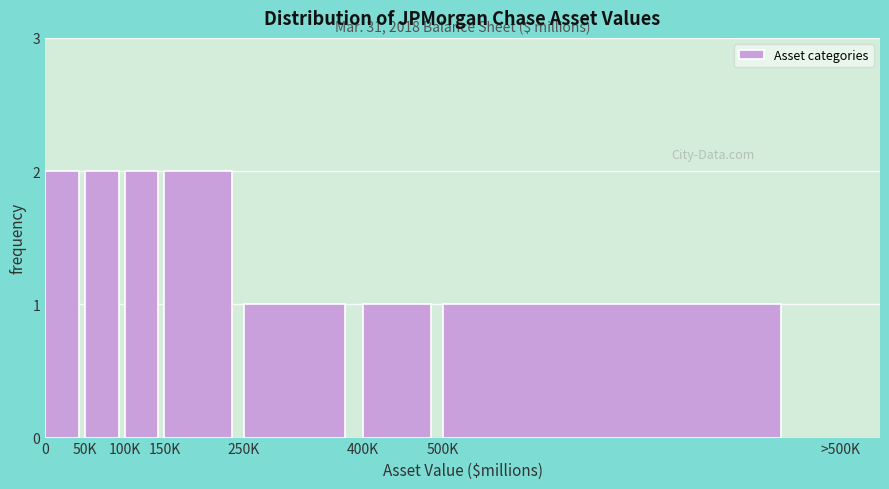

Reading left to right, extract all data points from this chart.

0=2	50K=2	100K=2	150K=2	250K=1	400K=1	500K=1